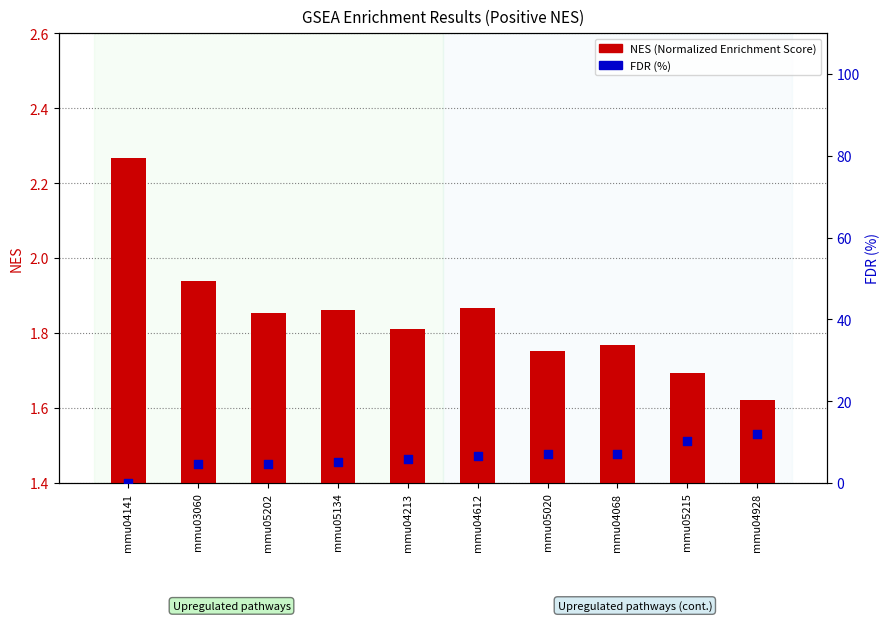

At which category is the sum across all series the highest?

mmu04928